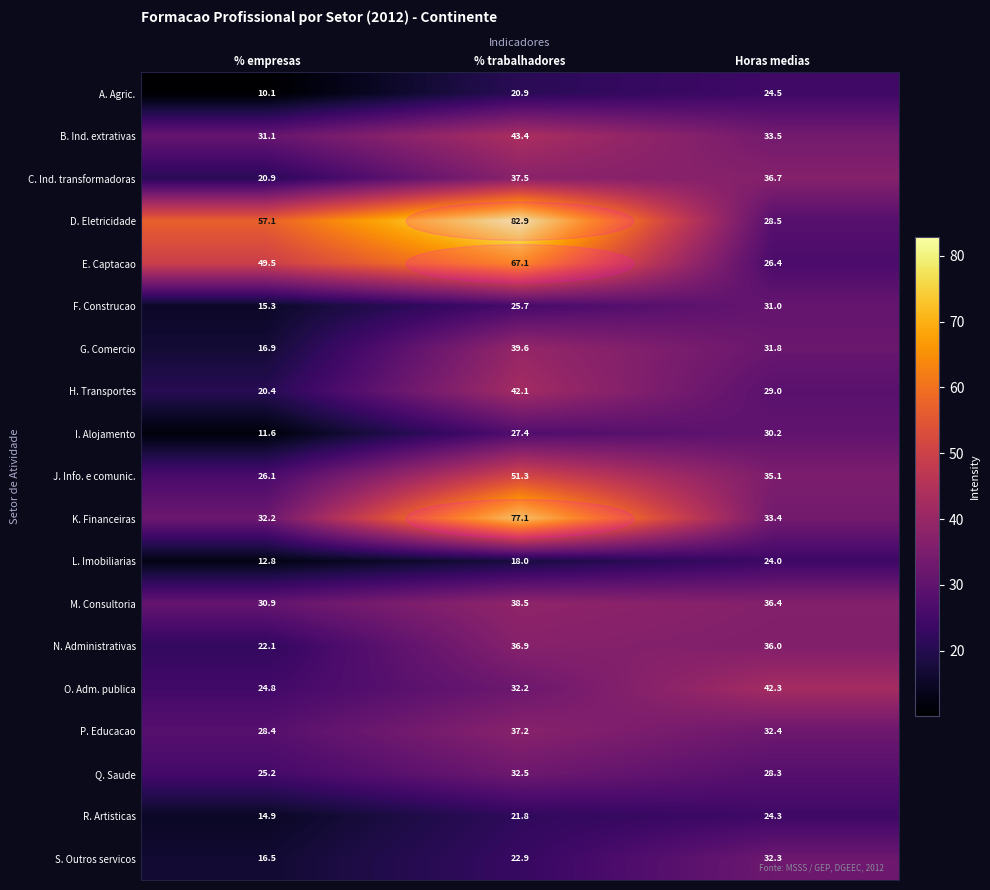

How many data points in J. Info. e comunic. are above 35?

2